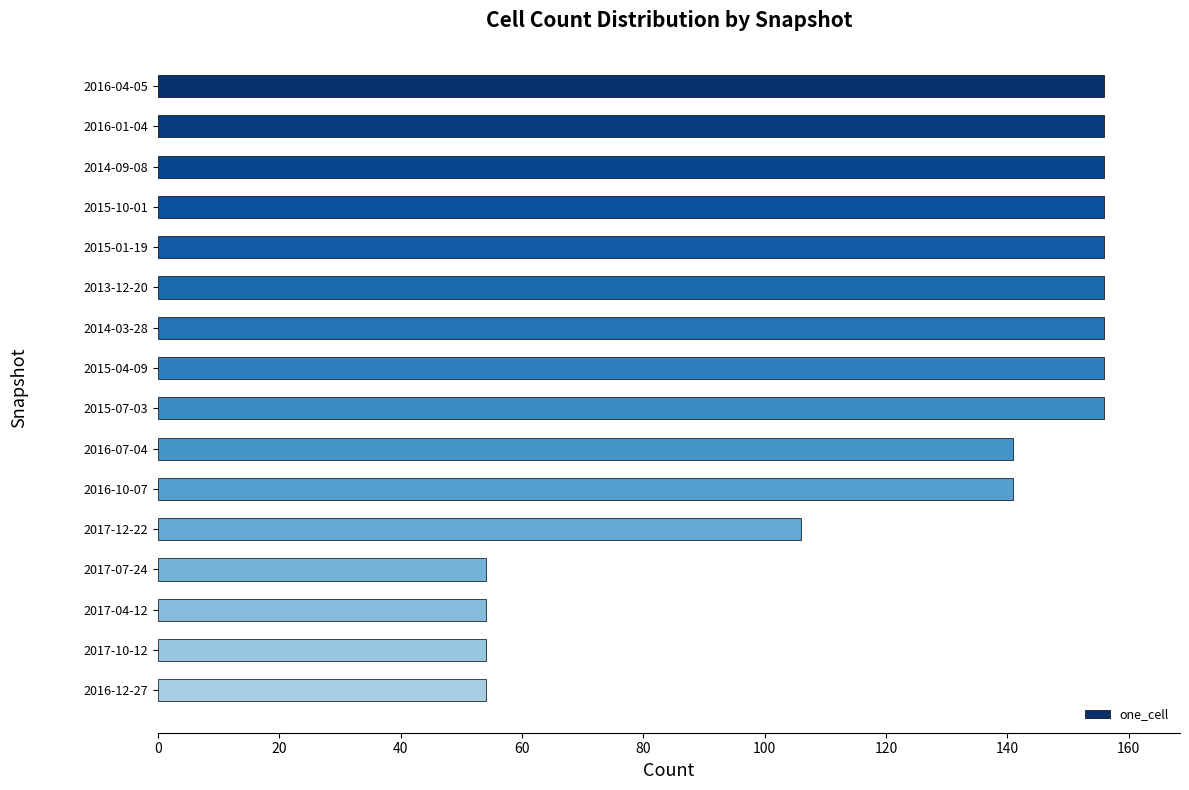

What is the difference between the second highest and second lowest values?

102